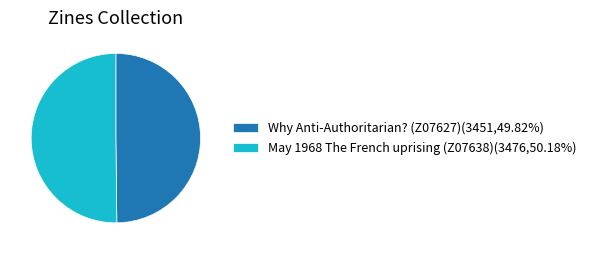

What is the ratio of the value at May 1968 The French uprising (Z07638)(3476,50.18%) to the value at Why Anti-Authoritarian? (Z07627)(3451,49.82%)?

1.0